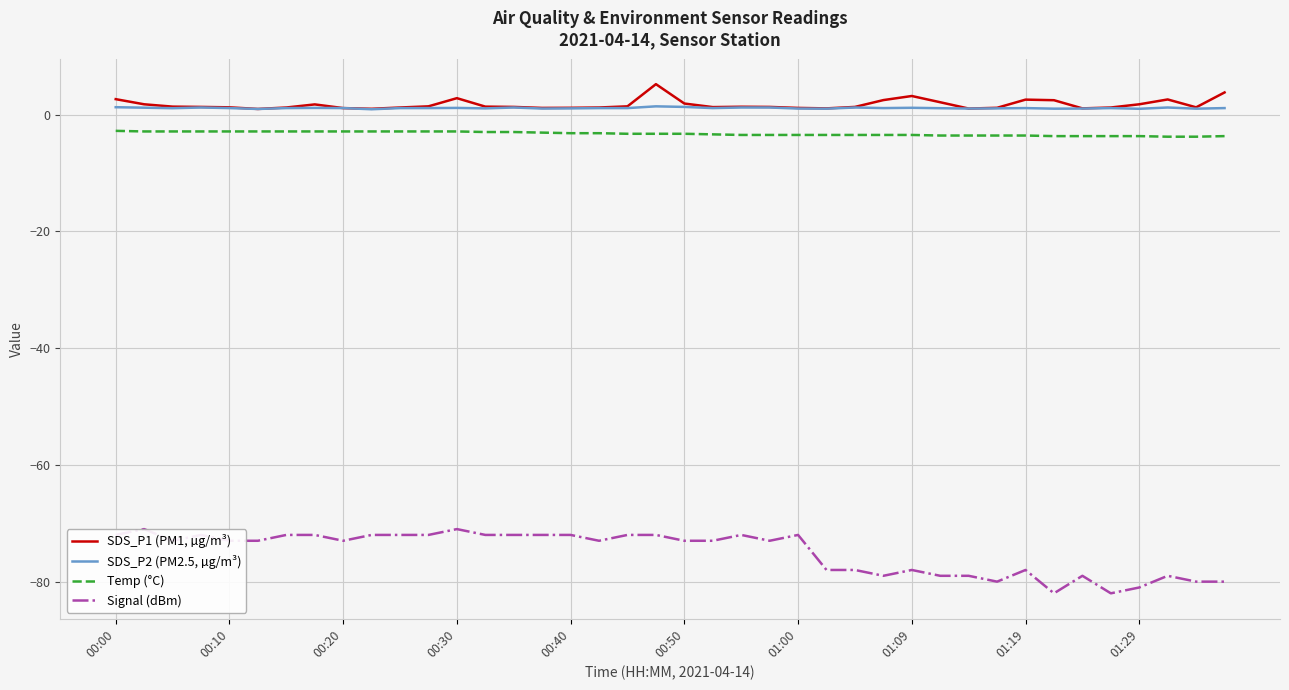

What is the lowest value of the Signal (dBm) series?

-82.0